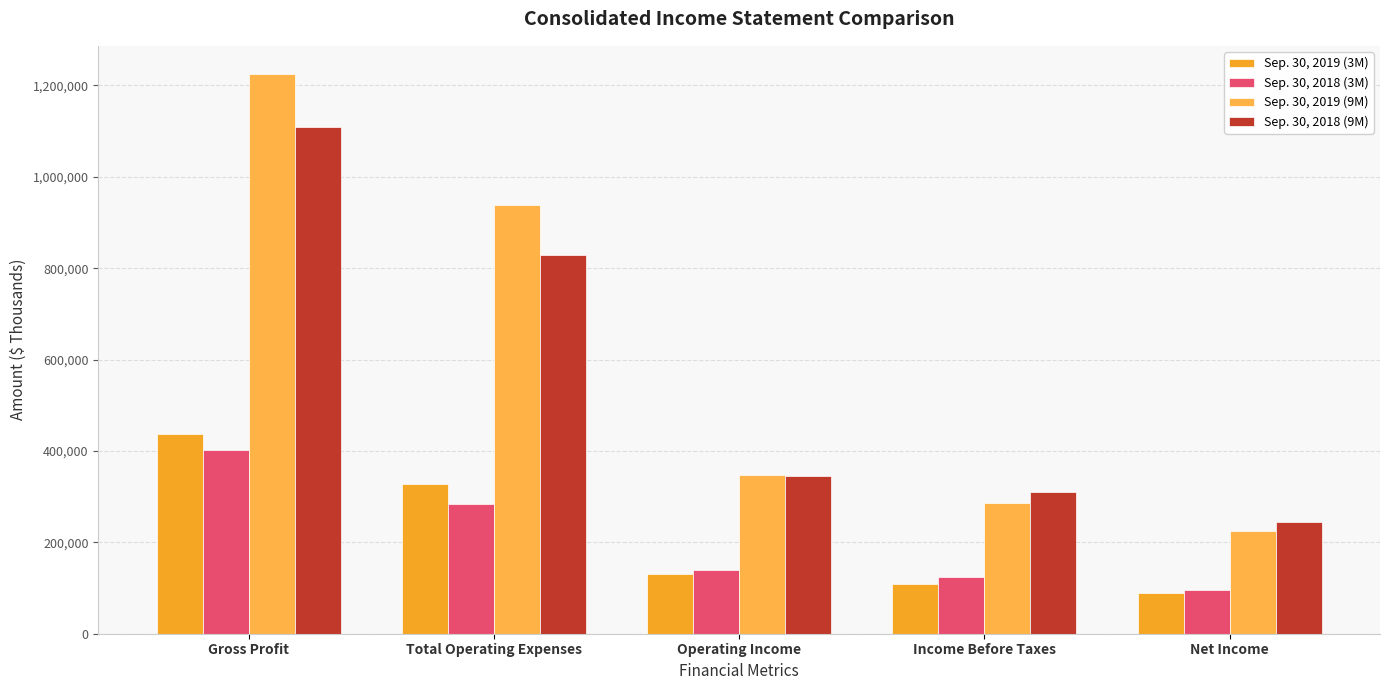

Reading right to left, extract all data points from this chart.

Sep. 30, 2019 (3M): Net Income=88388	Income Before Taxes=108160	Operating Income=130254	Total Operating Expenses=327890	Gross Profit=436542
Sep. 30, 2018 (3M): Net Income=95529	Income Before Taxes=123059	Operating Income=138869	Total Operating Expenses=283749	Gross Profit=401270
Sep. 30, 2019 (9M): Net Income=224929	Income Before Taxes=286890	Operating Income=347312	Total Operating Expenses=938279	Gross Profit=1225438
Sep. 30, 2018 (9M): Net Income=243783	Income Before Taxes=309599	Operating Income=344602	Total Operating Expenses=829442	Gross Profit=1109927